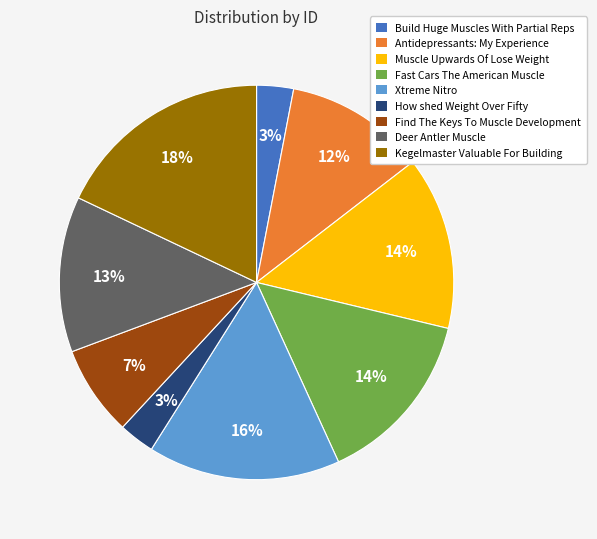

Count the number of slices in the pie.

9